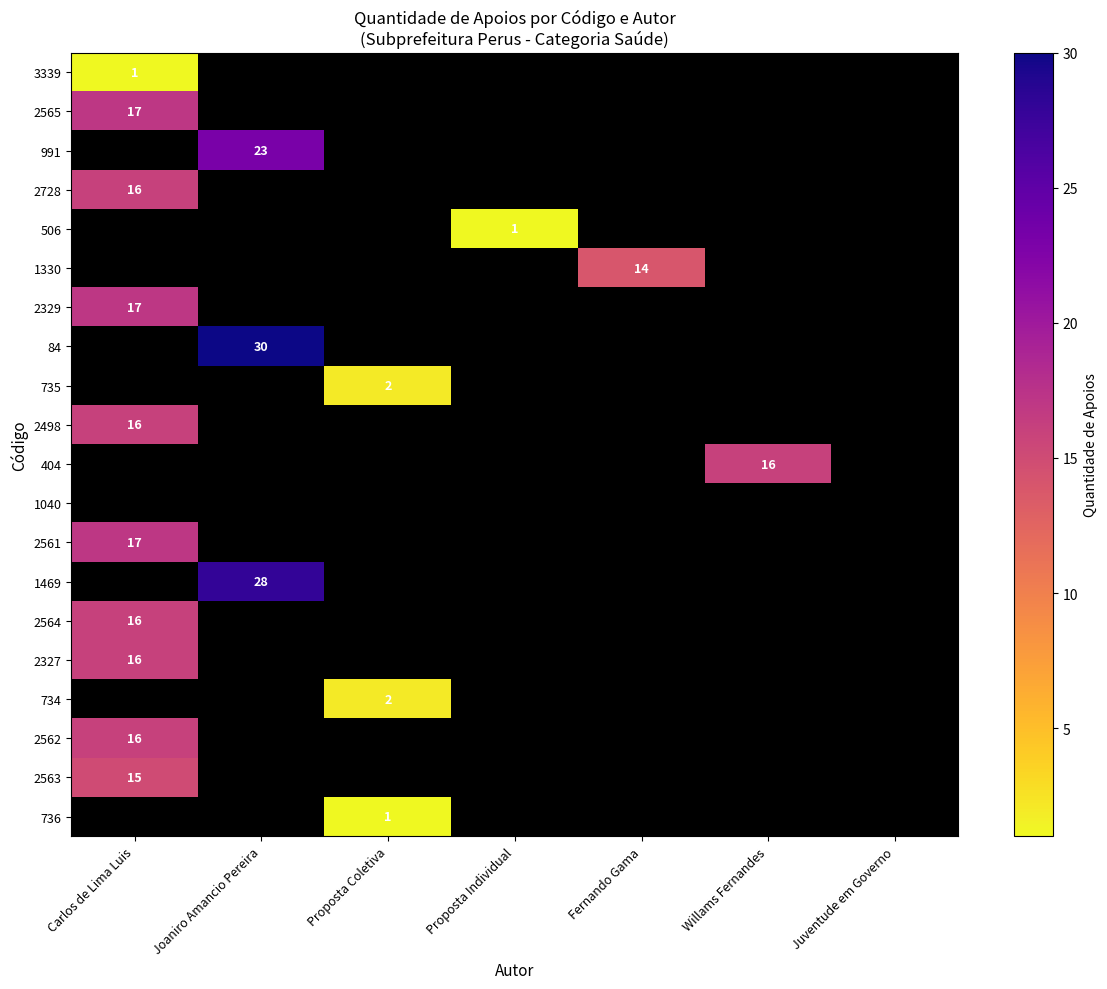

The value of 735 at Proposta Coletiva is 2. True or false?

True